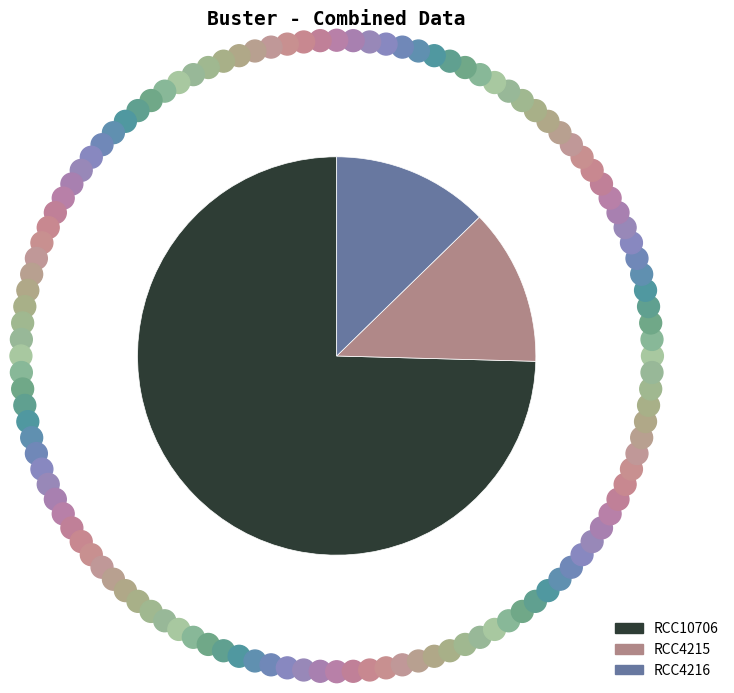

True or false: RCC10706 accounts for 75% of the total.

True